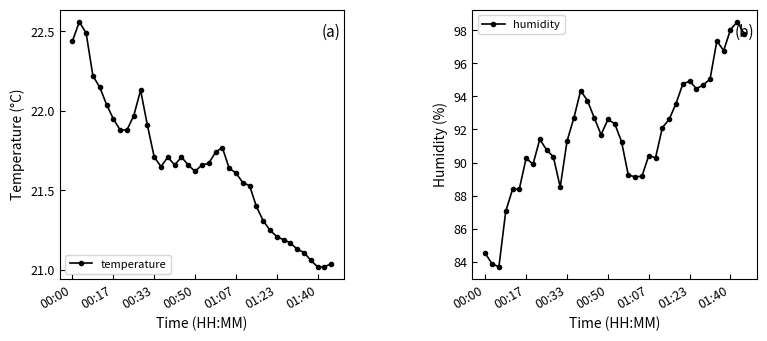

Which series has the largest total across all categories?

humidity